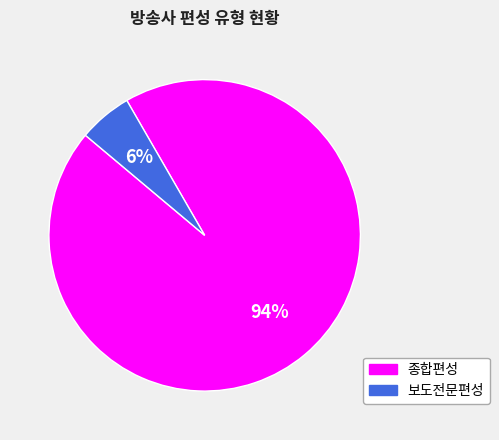

The 종합편성 slice represents 94% of the pie. True or false?

True